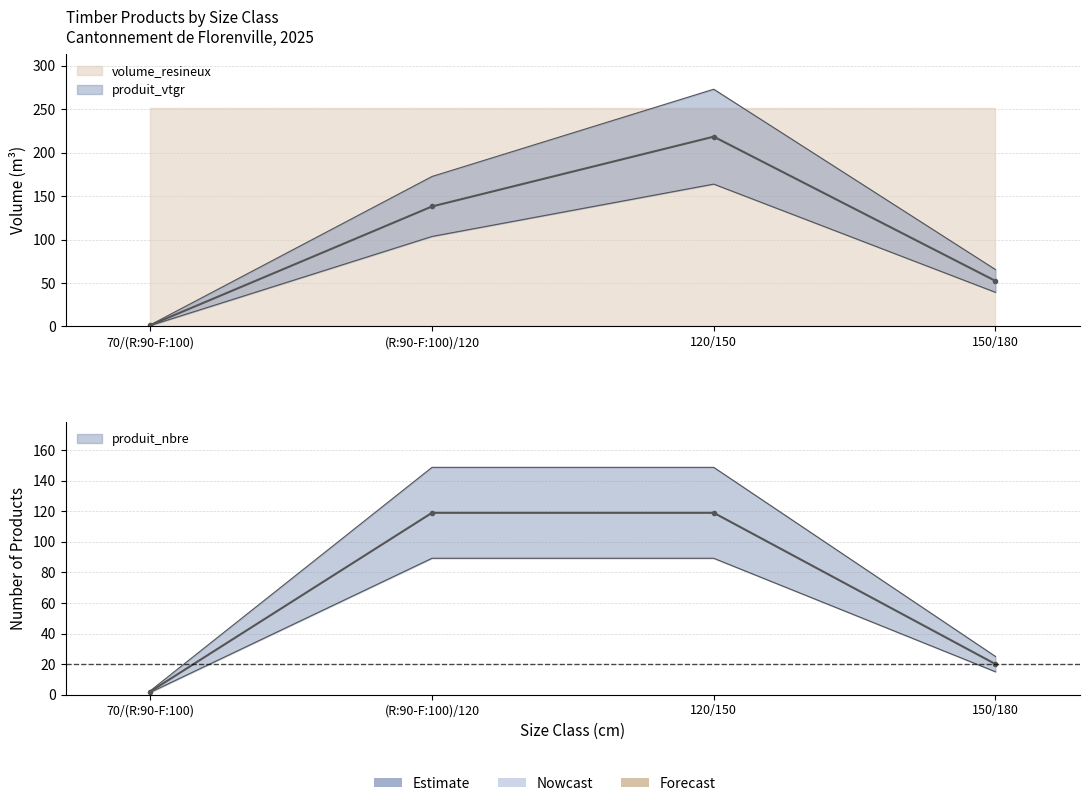

After their last crossing, which series has the higher values: produit_vtgr or produit_nbre?

produit_vtgr